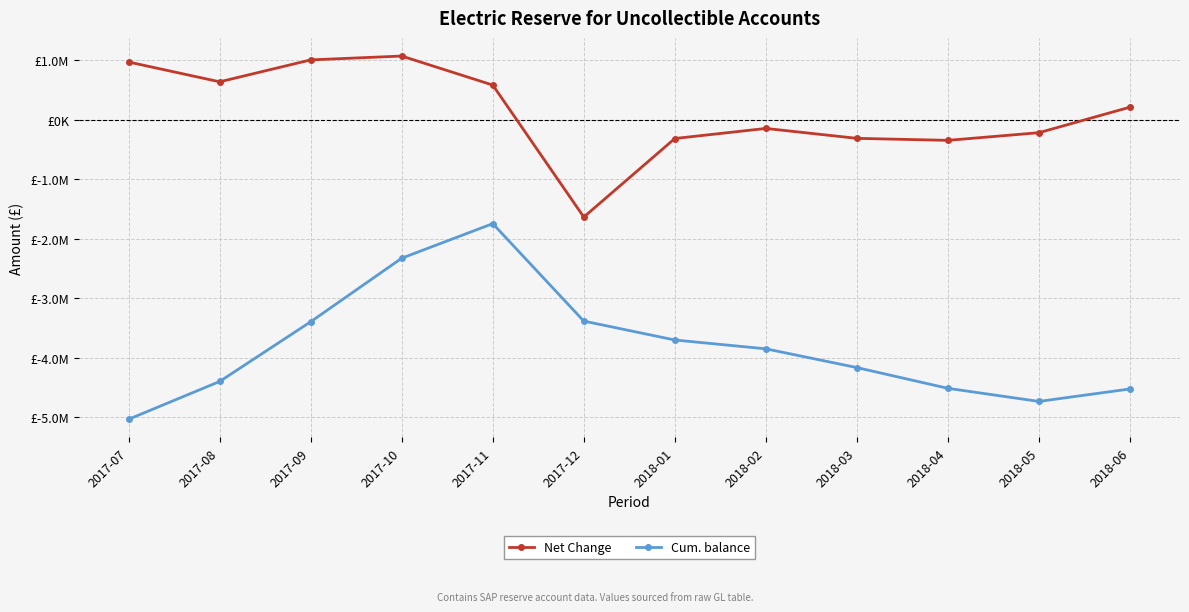

What are all the series names shown in the legend?

Net Change, Cum. balance